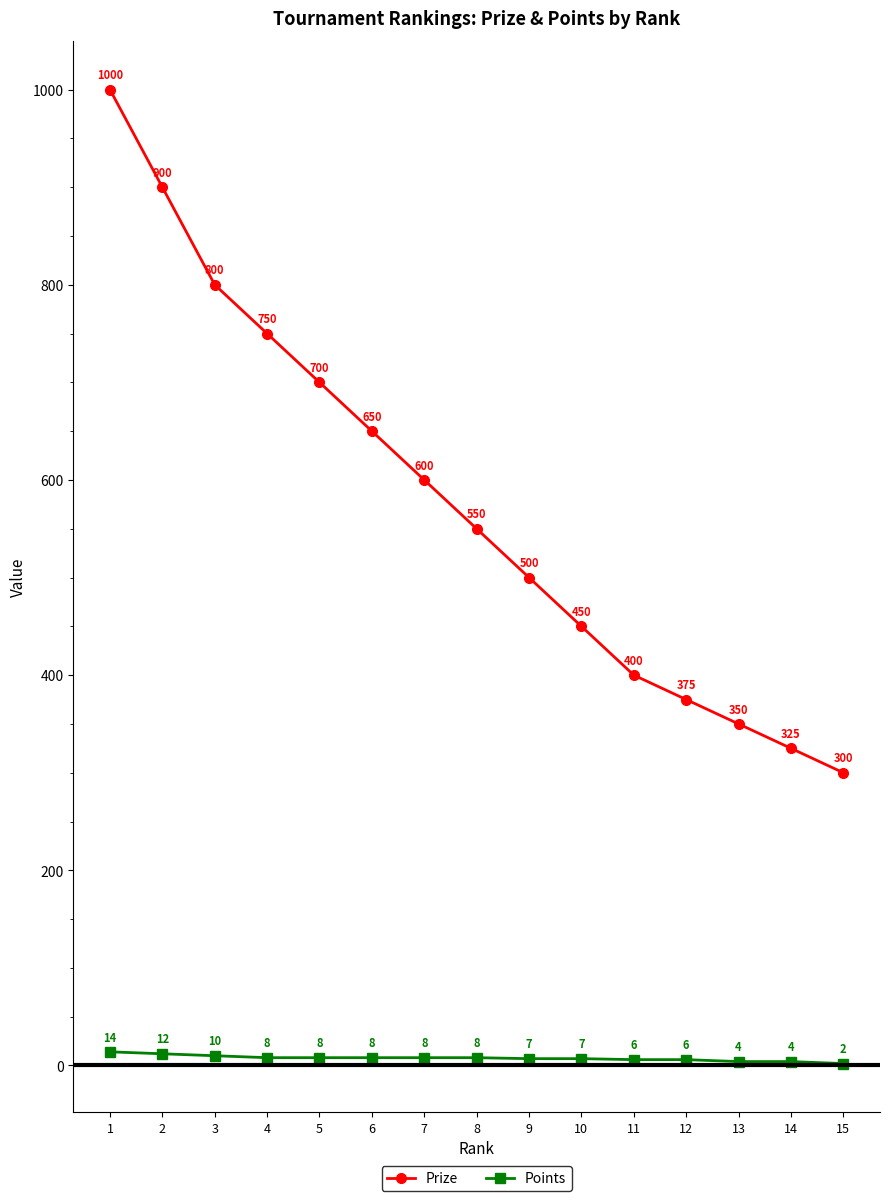

At 14, list the series in order from smallest to largest.

Points, Prize